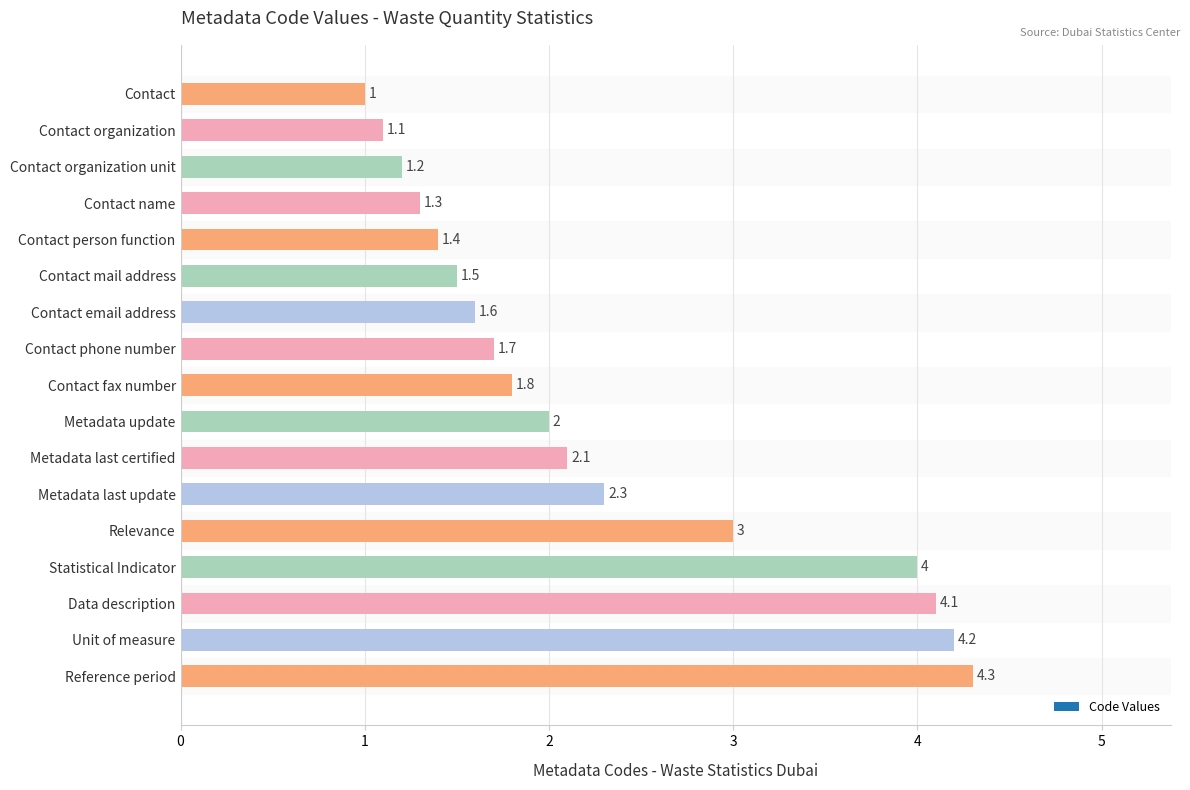

Which category has the highest value across all series?

Reference period